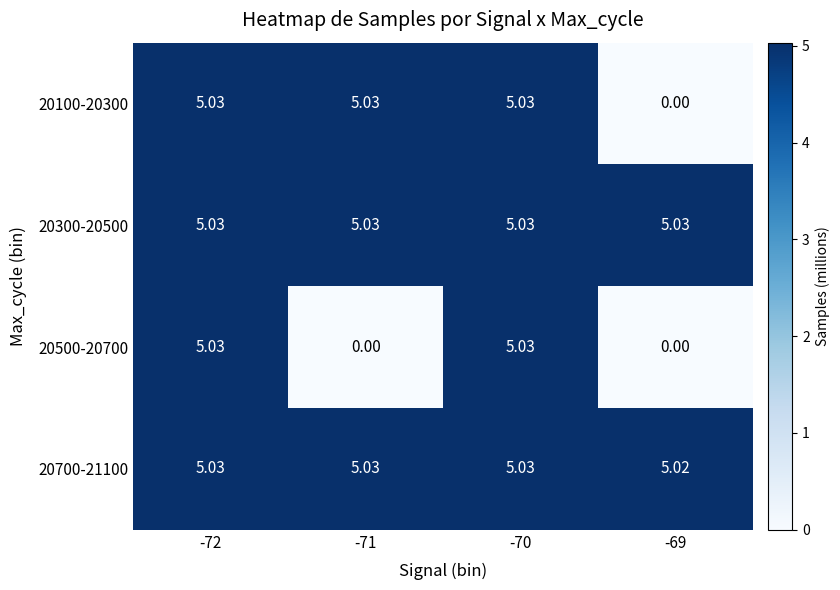

Reading left to right, what are all the values shown in this chart?

20100-20300: -72=5.0	-71=5.0	-70=5.0	-69=0.0
20300-20500: -72=5.0	-71=5.0	-70=5.0	-69=5.0
20500-20700: -72=5.0	-71=0.0	-70=5.0	-69=0.0
20700-21100: -72=5.0	-71=5.0	-70=5.0	-69=5.0